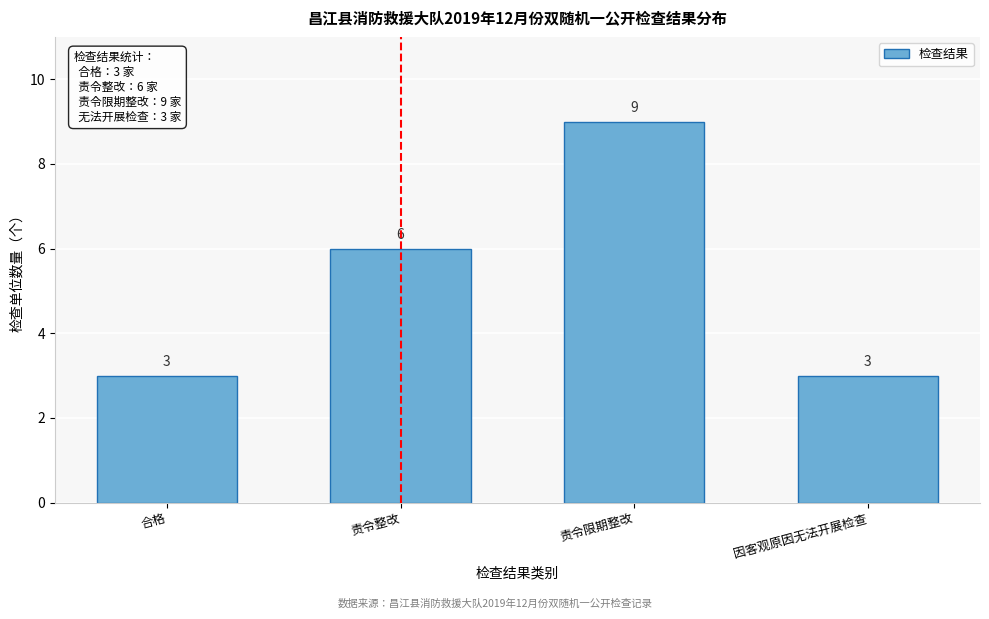

Reading left to right, extract all data points from this chart.

3	6	9	3